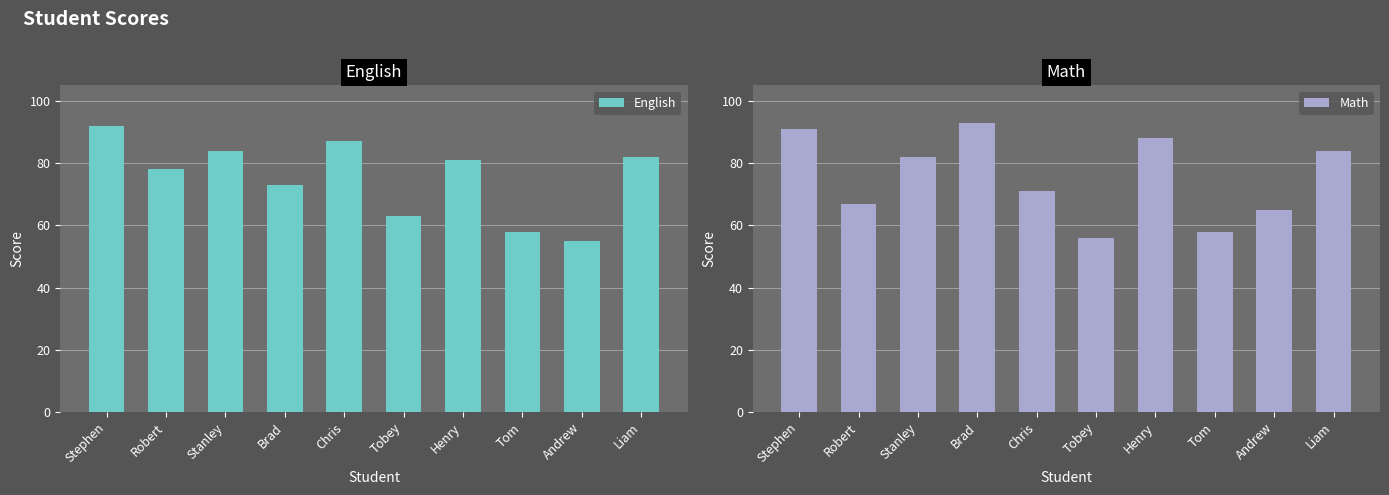

How many series are shown in this chart?

2